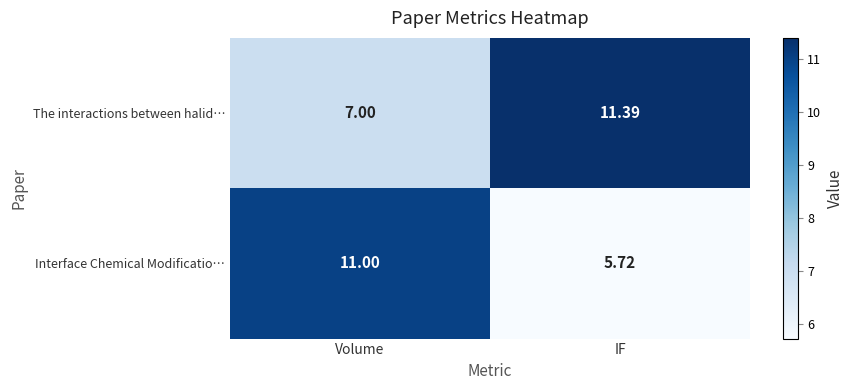

At which label does Interface Chemical Modificatio… reach its peak?

Volume